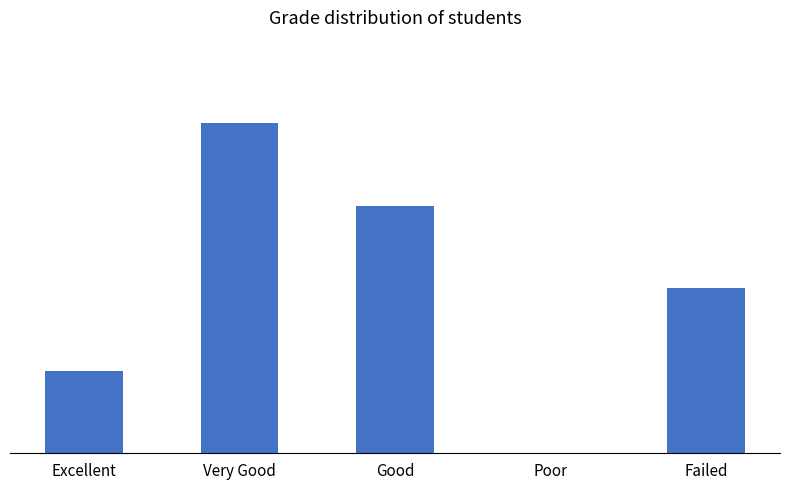

The chart shows a value of 4 at Failed. True or false?

True